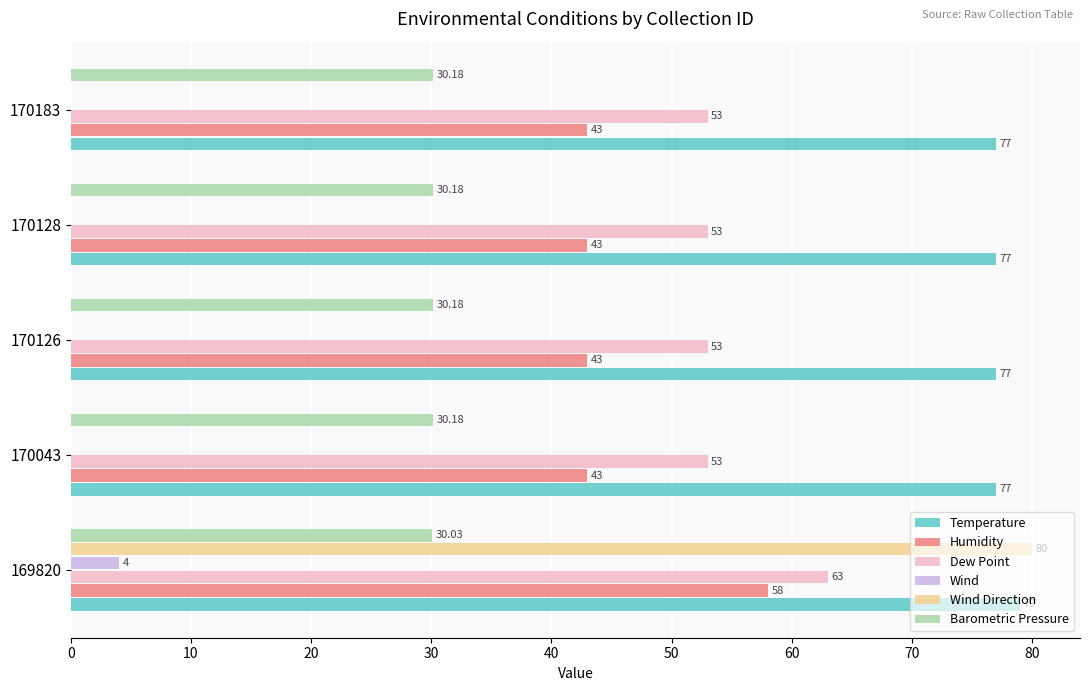

At which category is the sum across all series the highest?

169820